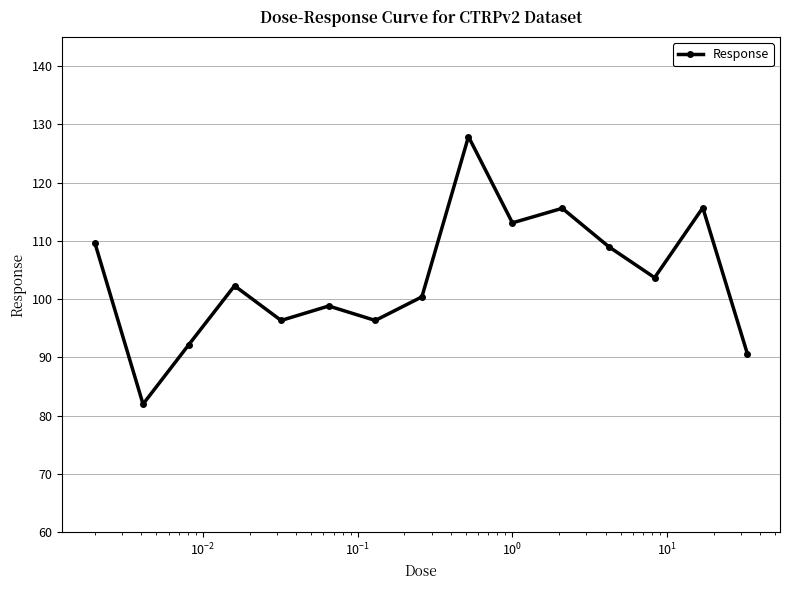

What is the value of the 3rd point from the left?

92.2